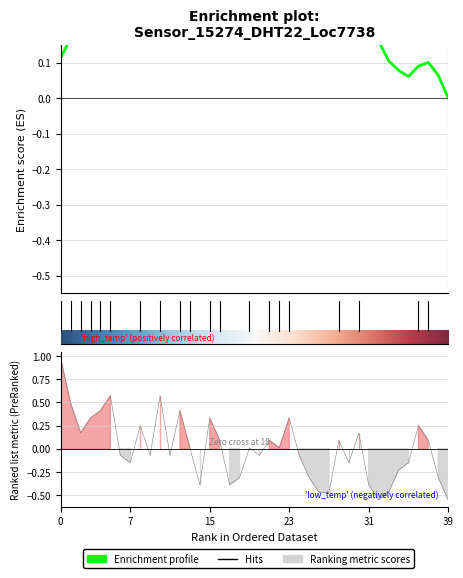

What is the difference between the maximum and minimum values?

1.5